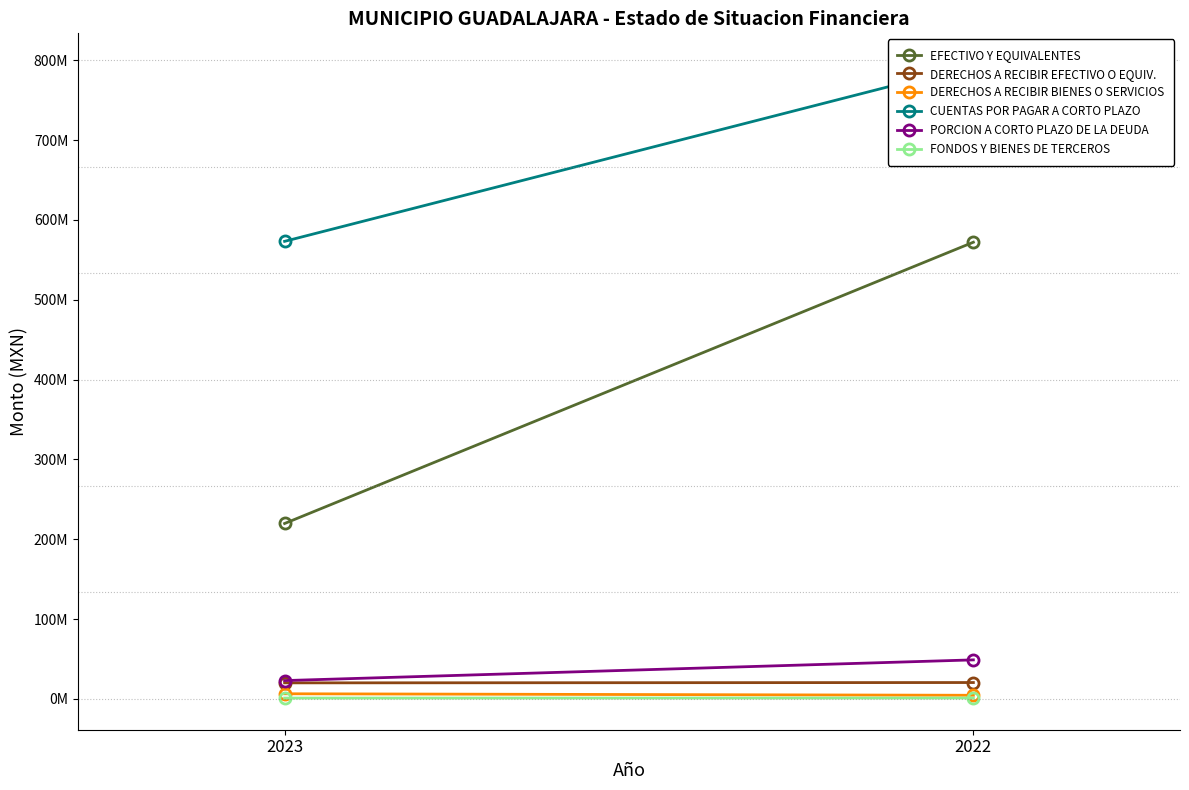

Reading left to right, extract all data points from this chart.

EFECTIVO Y EQUIVALENTES: 219695188.9	572039657.0
DERECHOS A RECIBIR EFECTIVO O EQUIV.: 20064556.9	20487954.1
DERECHOS A RECIBIR BIENES O SERVICIOS: 6413088.9	4520977.7
CUENTAS POR PAGAR A CORTO PLAZO: 573127917.4	794029935.3
PORCION A CORTO PLAZO DE LA DEUDA: 22931847.2	48867295.6
FONDOS Y BIENES DE TERCEROS: 1027026.6	1075224.1